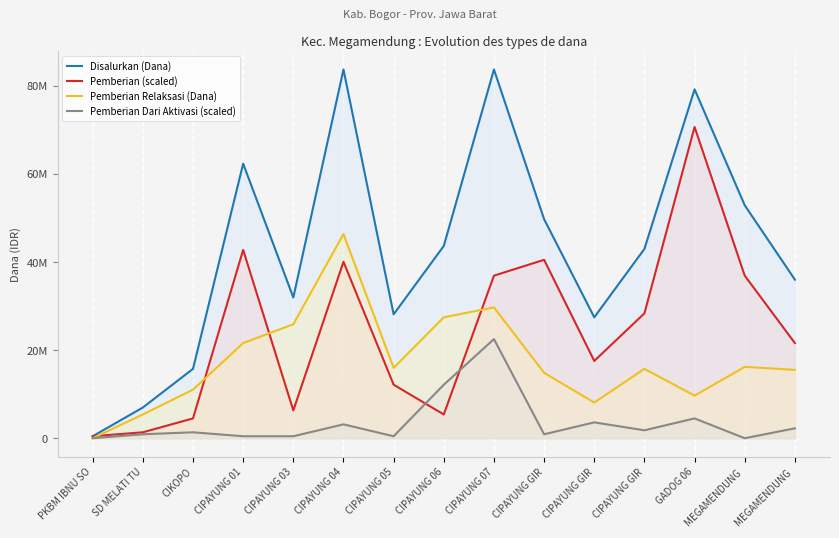

Does the chart have visible grid lines?

No